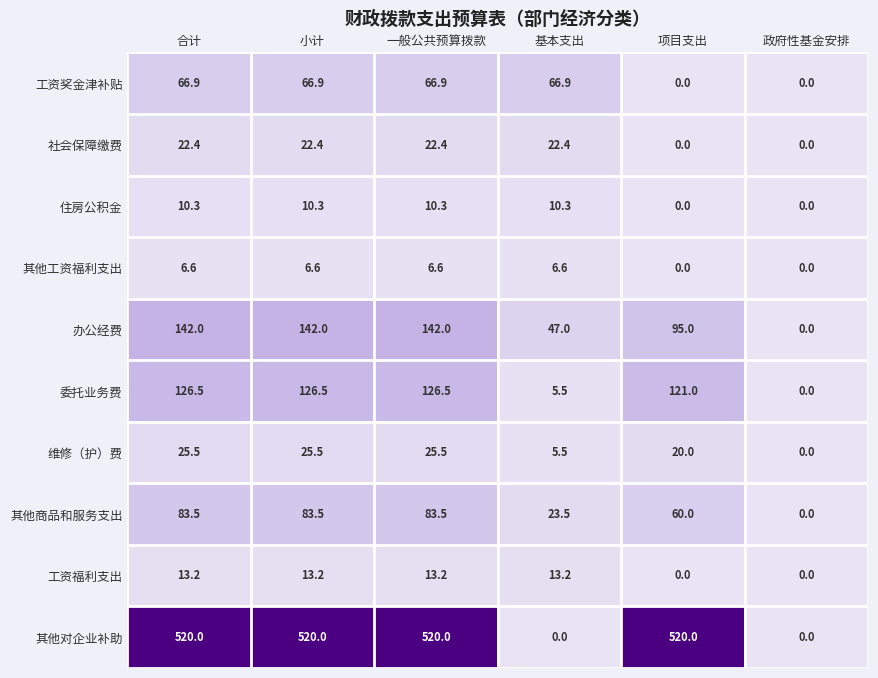

At which category is the sum across all series the highest?

合计